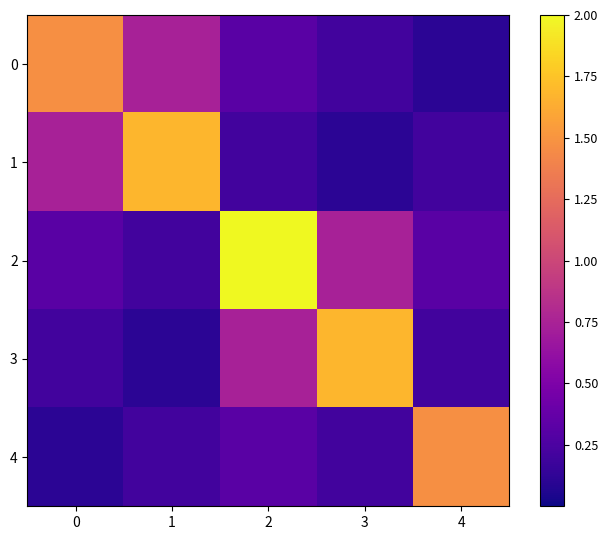

At which category is the sum across all series the highest?

2